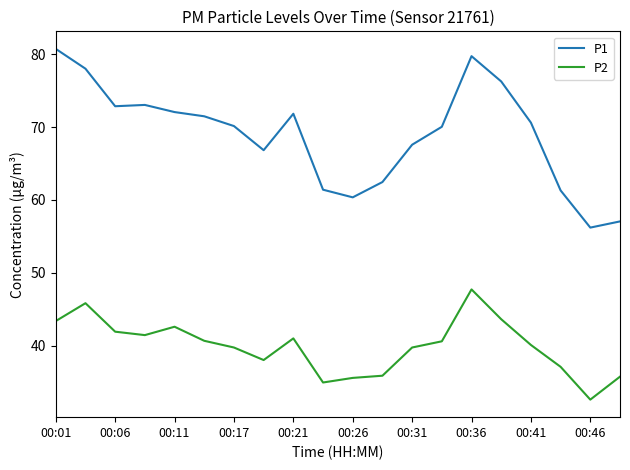

Which series has the largest total across all categories?

P1